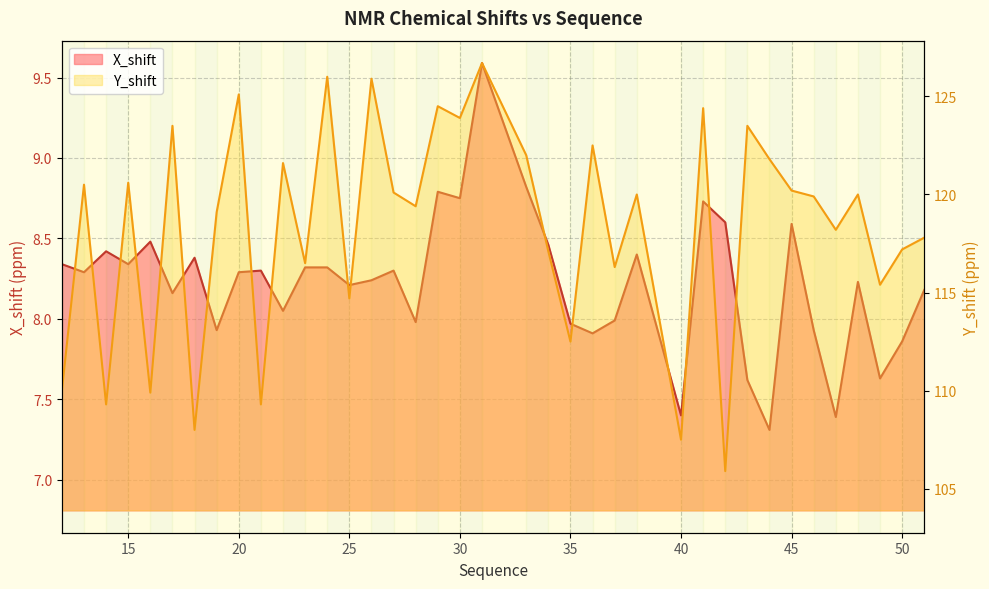

True or false: X_shift has more than 1 interior local peaks.

True